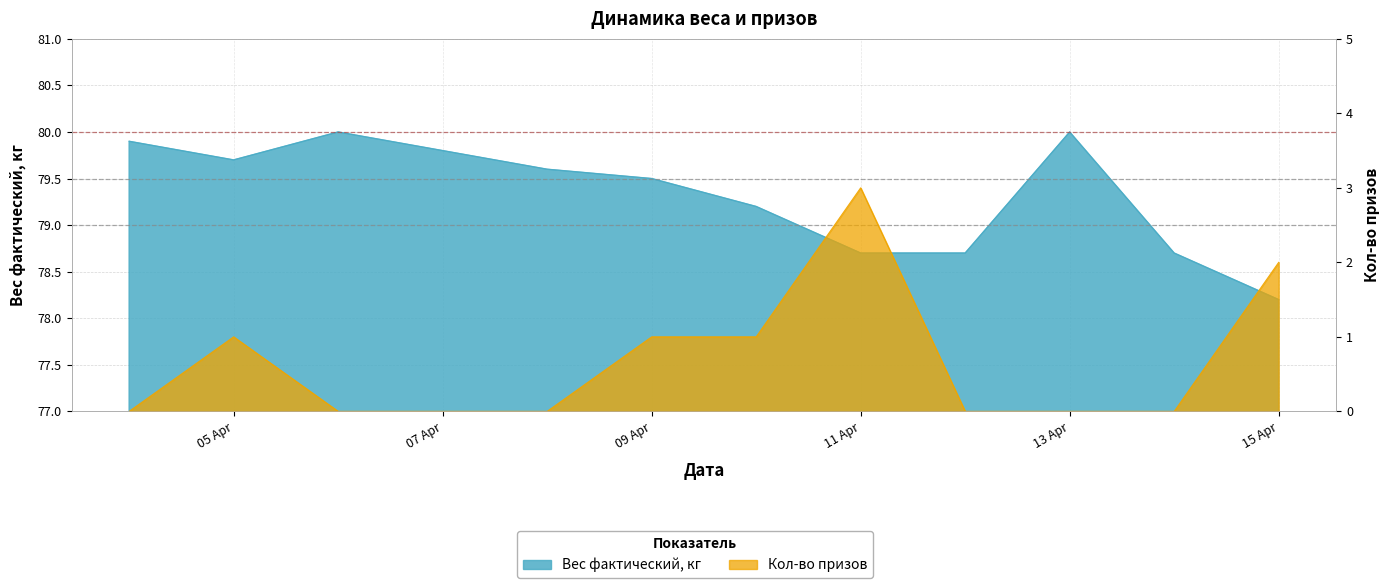

Rank the series at 2017-04-10 from highest to lowest value.

Вес фактический, кг, Кол-во призов